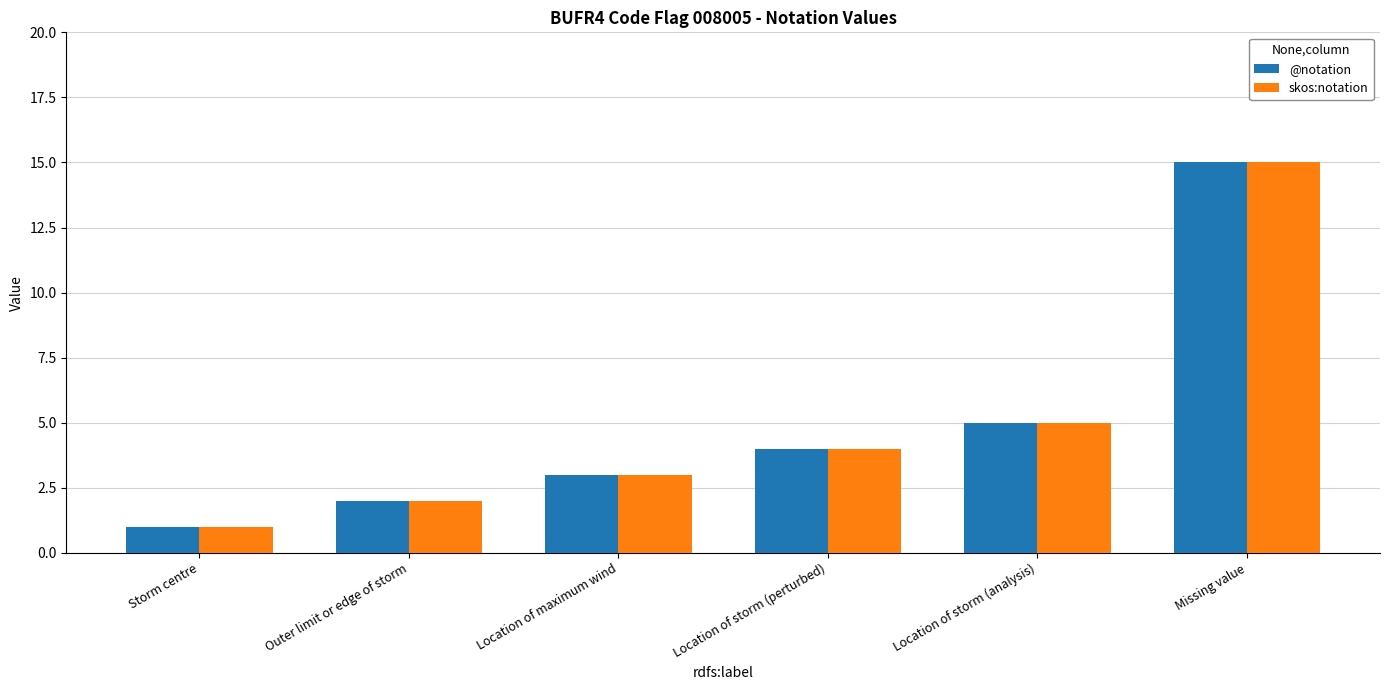

Is the value of skos:notation at Storm centre greater than the value of @notation at Outer limit or edge of storm?

No